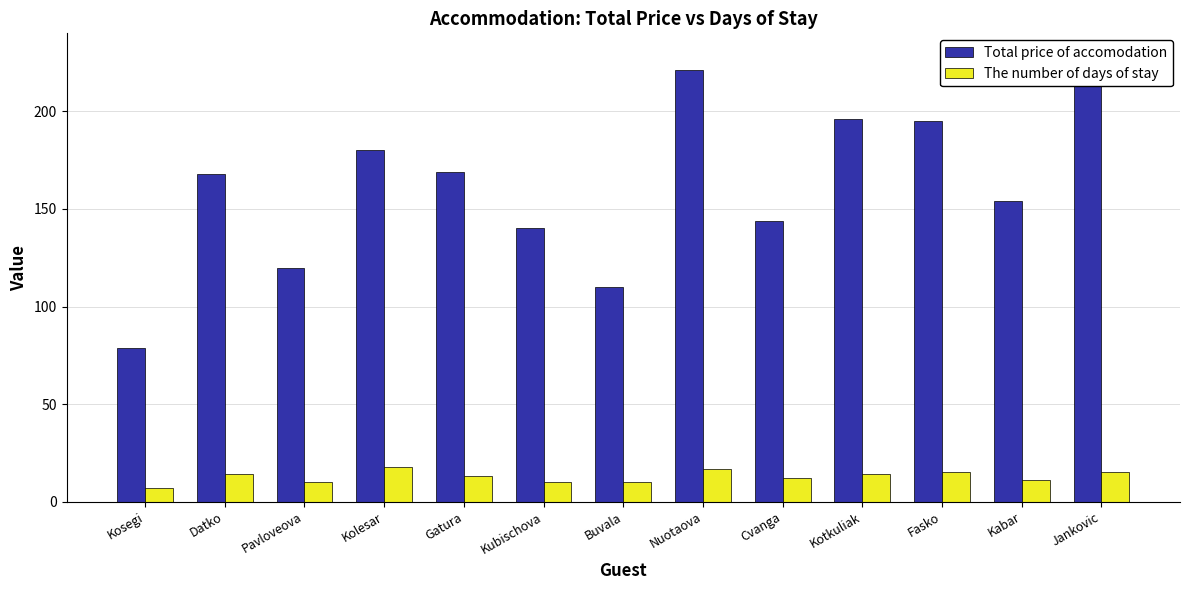

List the series in order of their peak value, lowest first.

The number of days of stay, Total price of accomodation